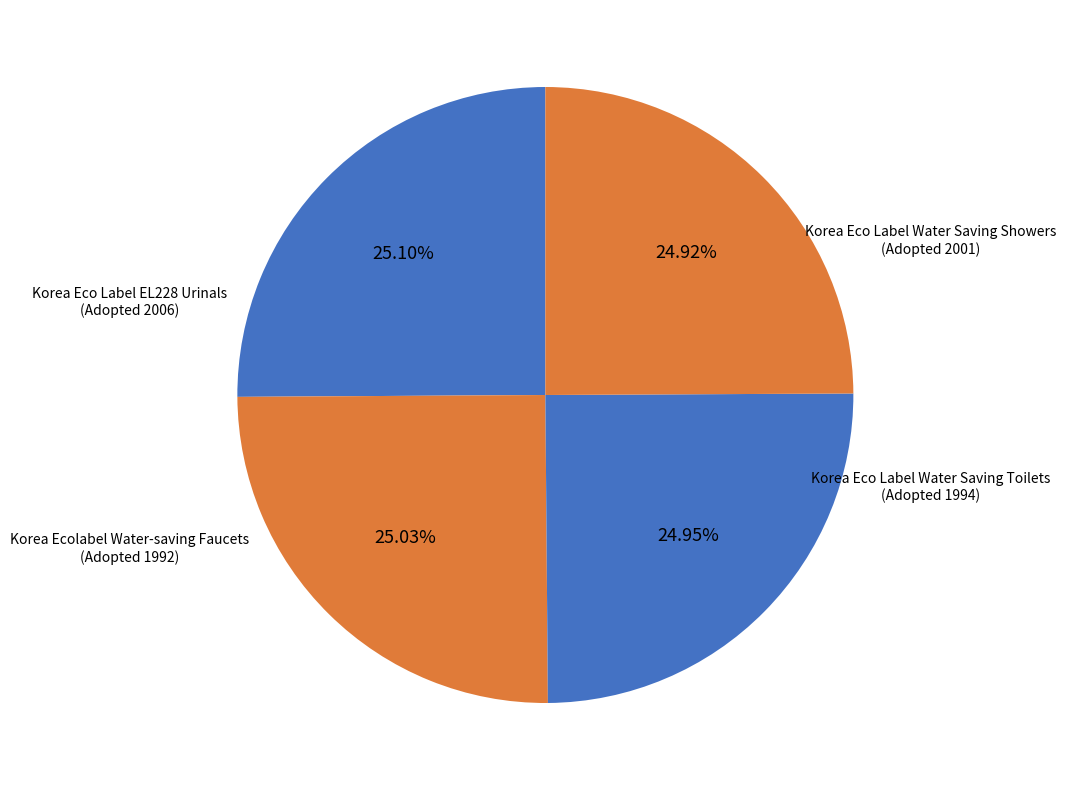

How many slices are in this pie chart?

4